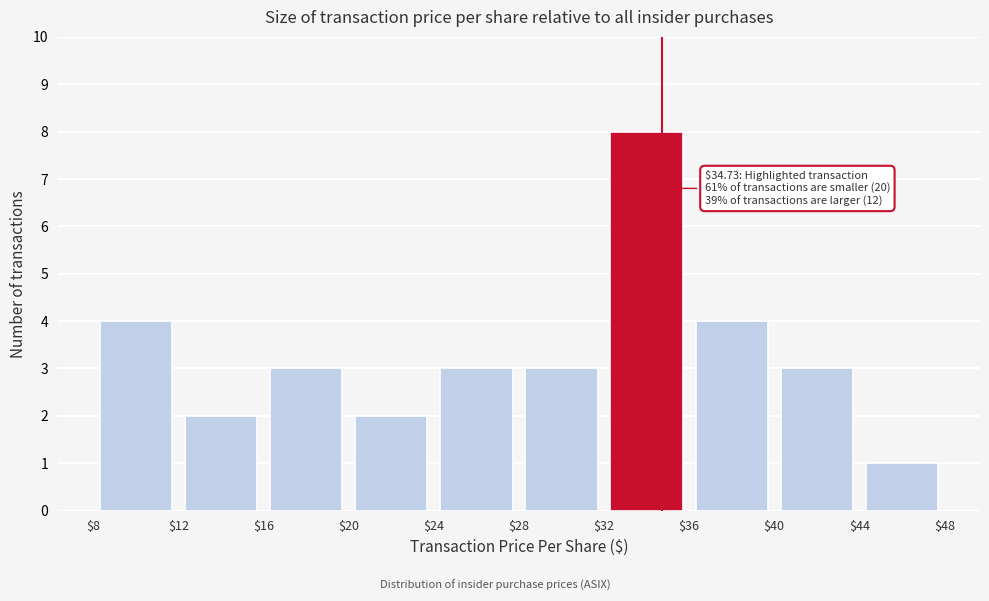

Which range on the x-axis has the tallest bar?

$32 to $36